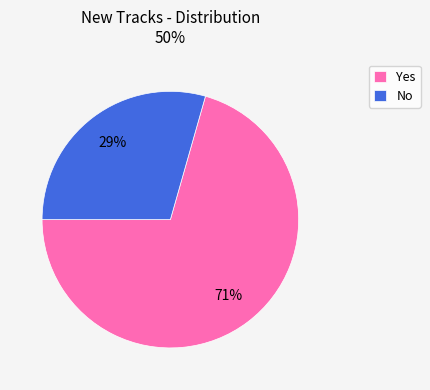

Count the number of slices in the pie.

2